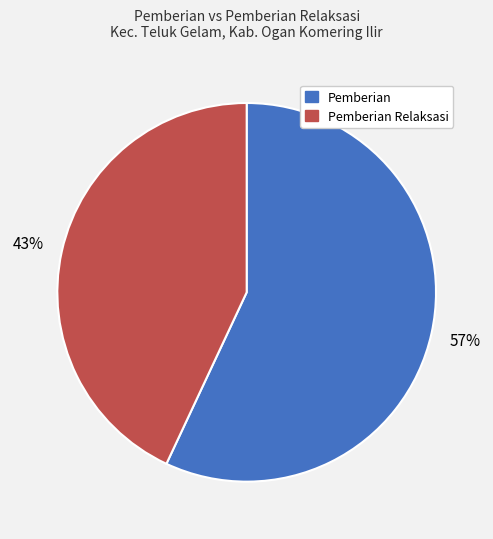

Is it true that Pemberian is 65% of the pie?

False